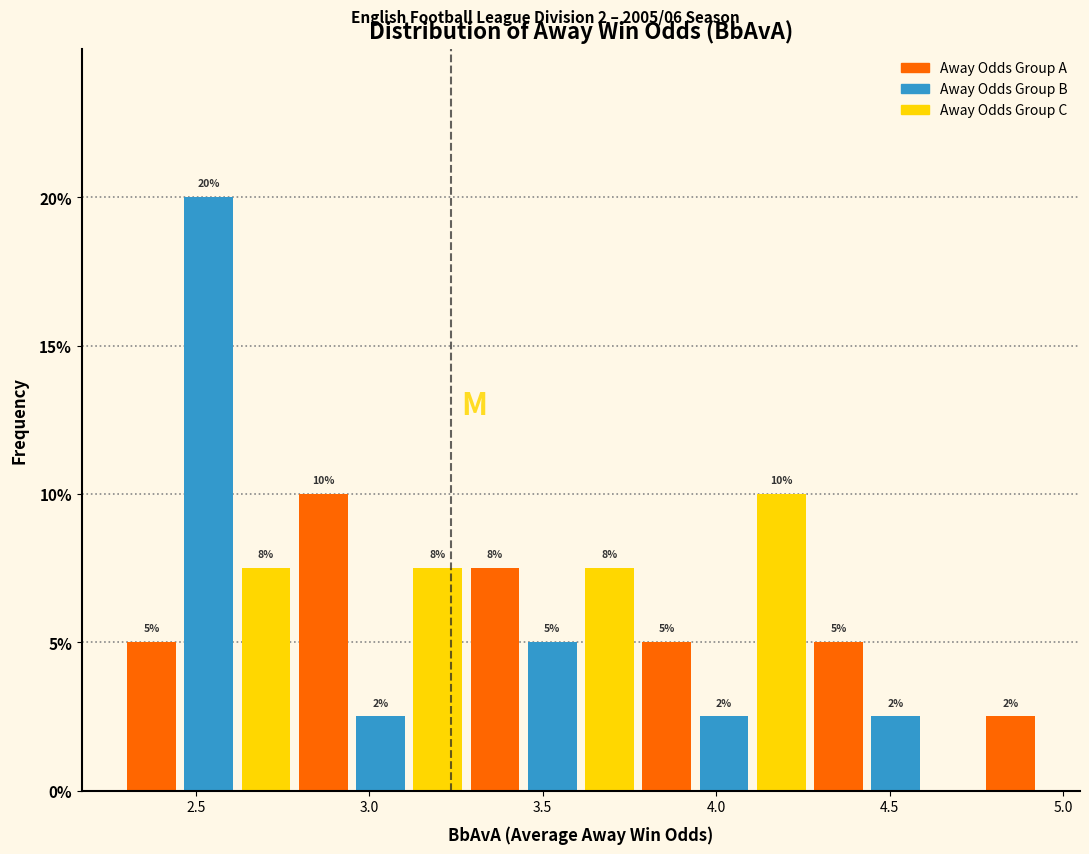

Around what value on the x-axis is the tallest bar? Give the approximate position of its centre, as read against the axis.

2.55